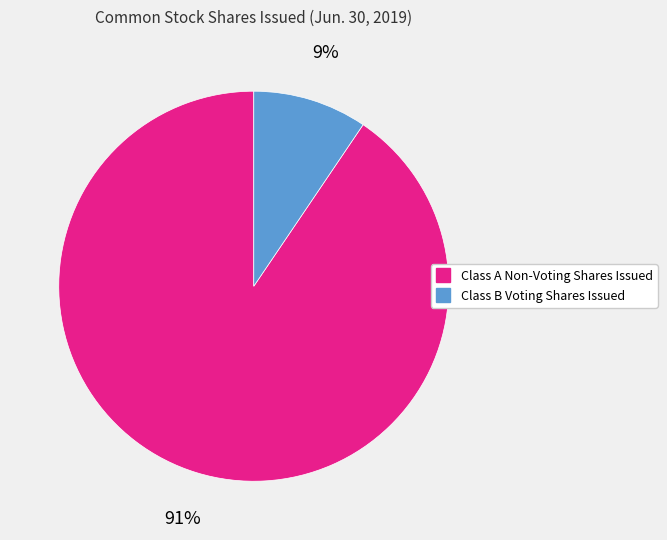

Rank the categories by value from highest to lowest.

Class A Non-Voting Shares Issued, Class B Voting Shares Issued